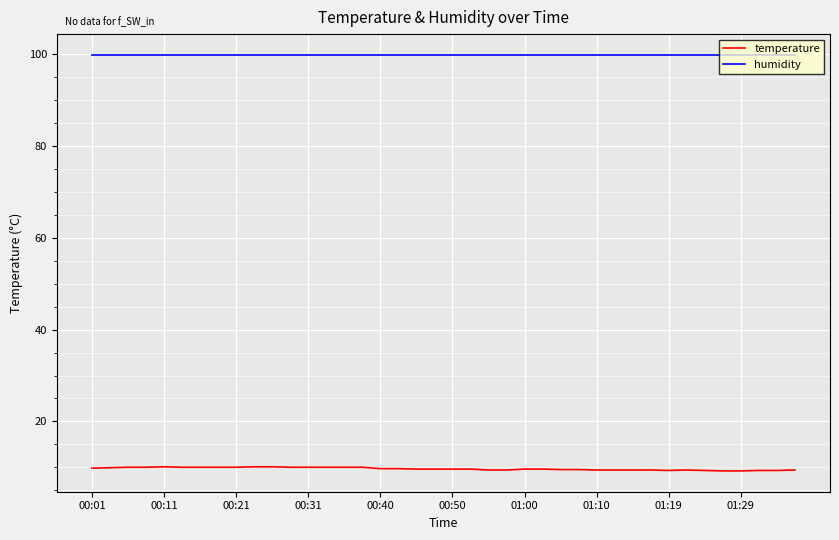

True or false: temperature and humidity intersect in this chart.

False